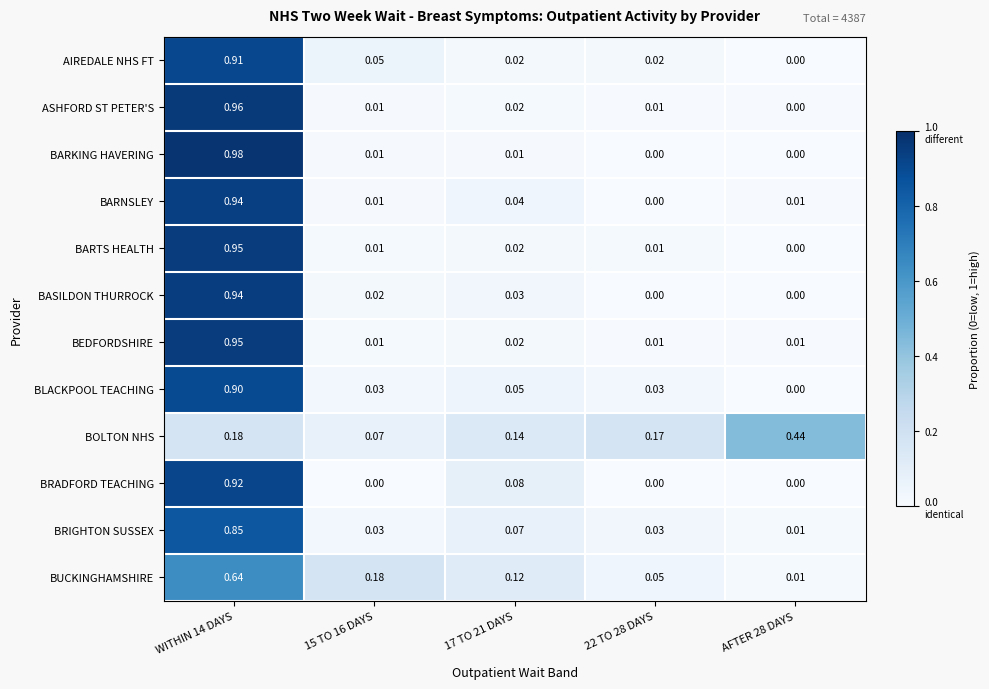

Which series changed the most between 17 TO 21 DAYS and AFTER 28 DAYS?

BOLTON NHS